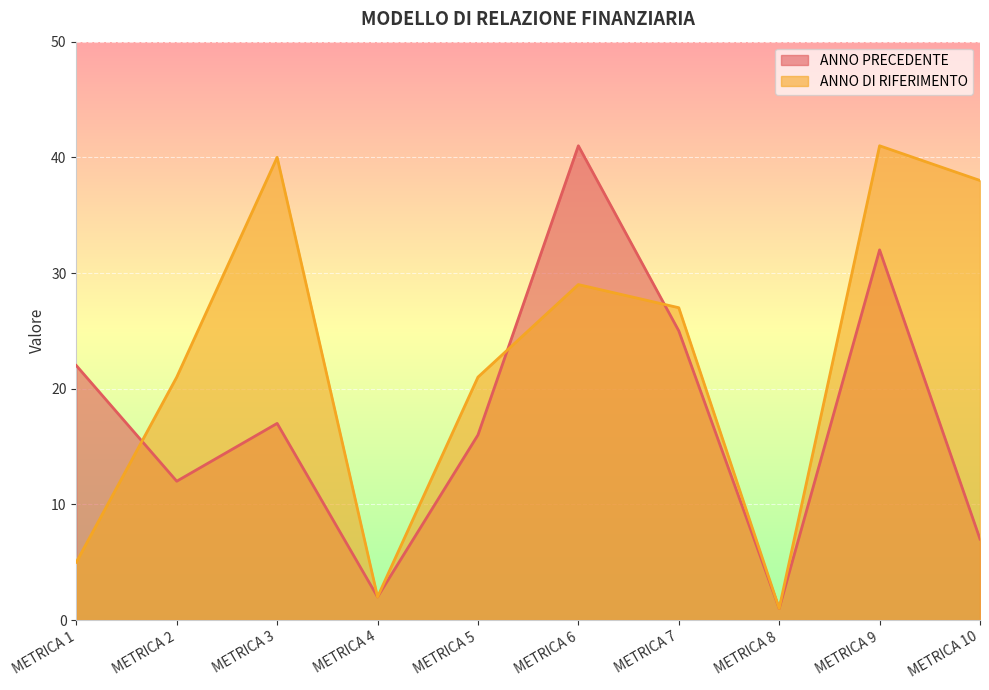

True or false: ANNO PRECEDENTE has a value of 9 at METRICA 10.

False